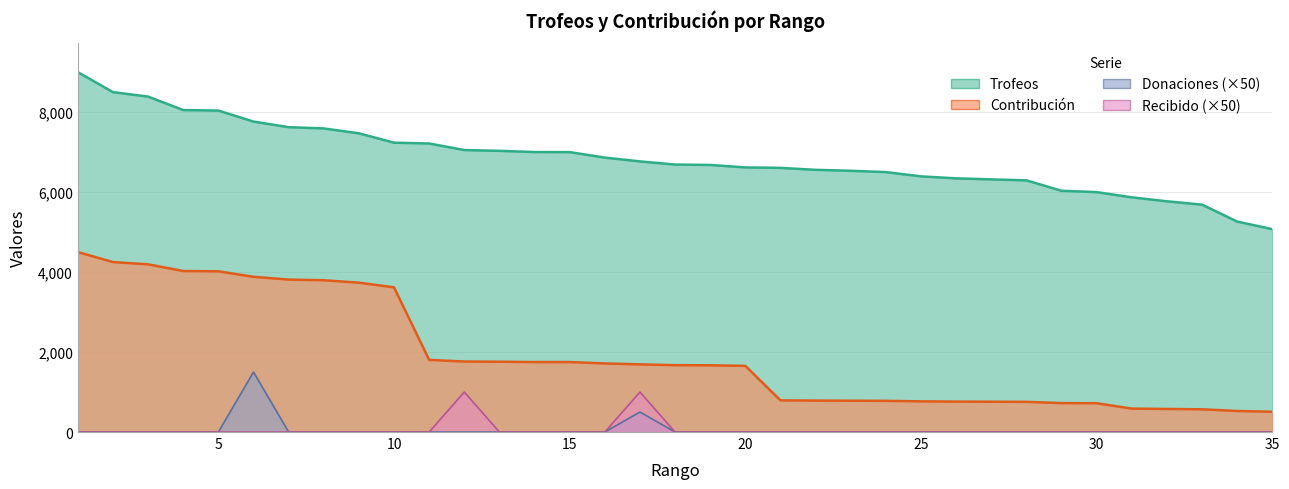

What is the difference between the highest and lowest values at 14?

7002